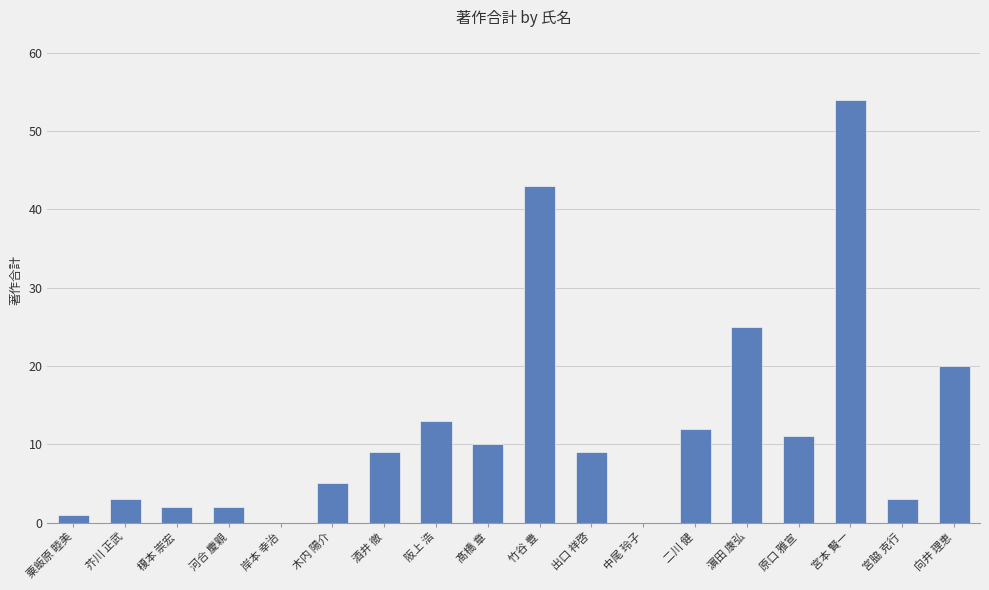

What is the sum of all values?

222